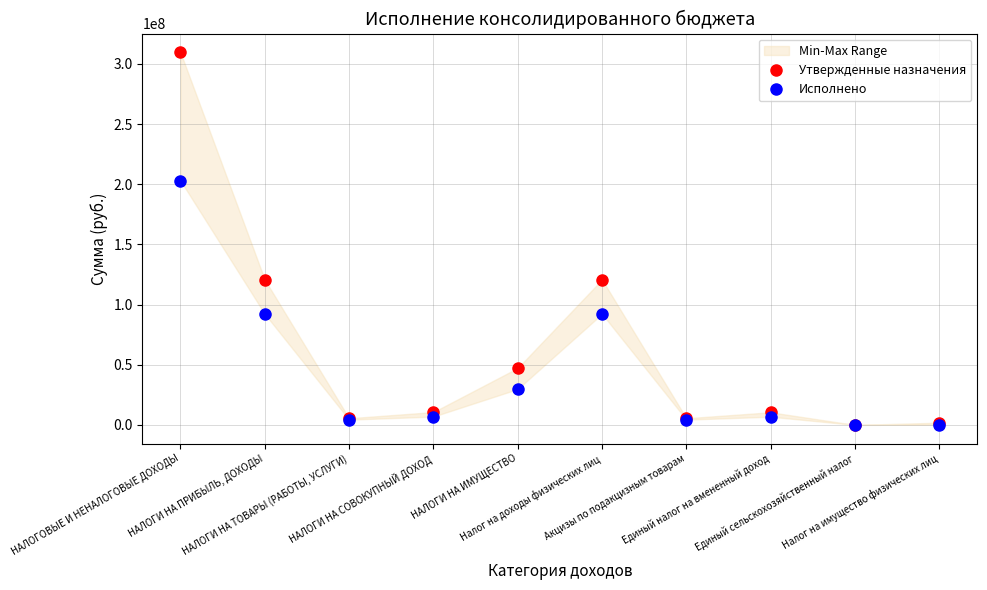

Which series ends up on top after the final intersection of Утвержденные назначения and Исполнено?

Утвержденные назначения